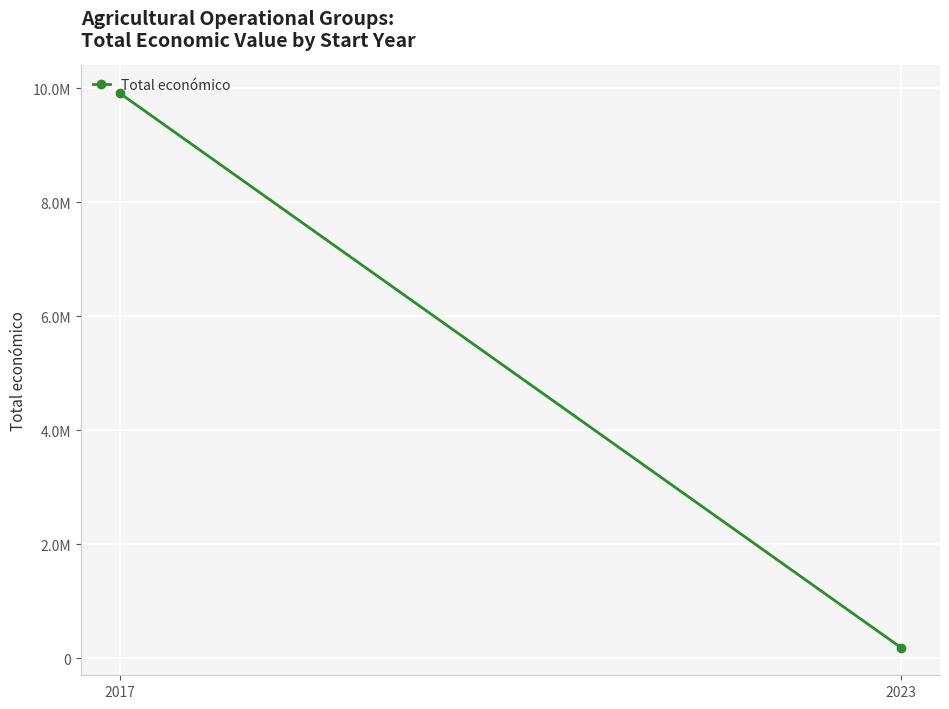

The chart shows a value of 13890817 at 2017. True or false?

False